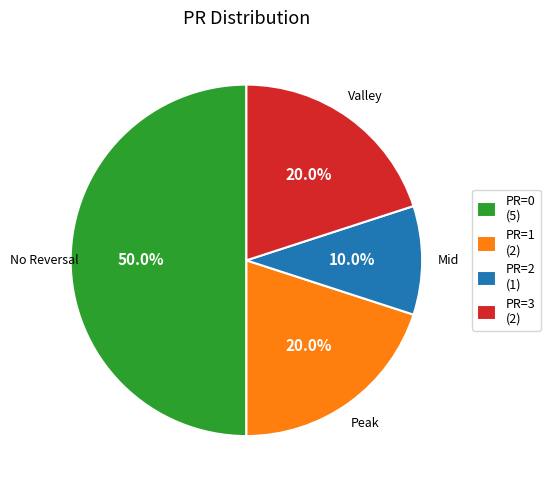

Which category has the biggest portion of the pie?

PR=0 (5)